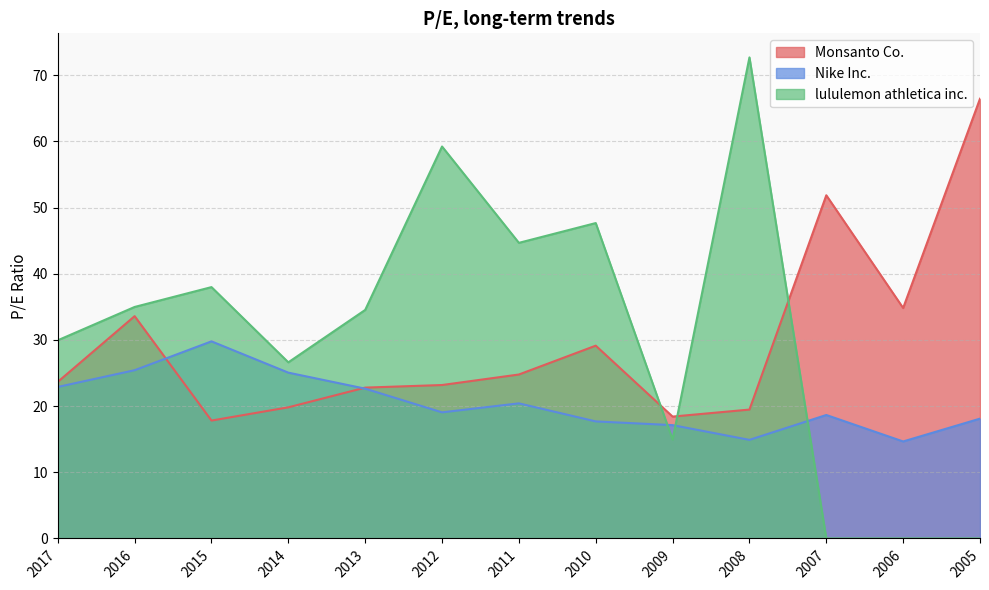

Reading left to right, list all the values displayed in this chart.

Monsanto Co.: 2017=23.7	2016=33.6	2015=17.8	2014=19.8	2013=22.8	2012=23.2	2011=24.8	2010=29.1	2009=18.4	2008=19.5	2007=51.9	2006=34.8	2005=66.5
Nike Inc.: 2017=22.9	2016=25.4	2015=29.8	2014=25.1	2013=22.6	2012=19.1	2011=20.4	2010=17.7	2009=17.1	2008=14.9	2007=18.7	2006=14.7	2005=18.1
lululemon athletica inc.: 2017=29.9	2016=35.0	2015=38.0	2014=26.6	2013=34.5	2012=59.2	2011=44.7	2010=47.7	2009=14.9	2008=72.7	2007=0.0	2006=0.0	2005=0.0